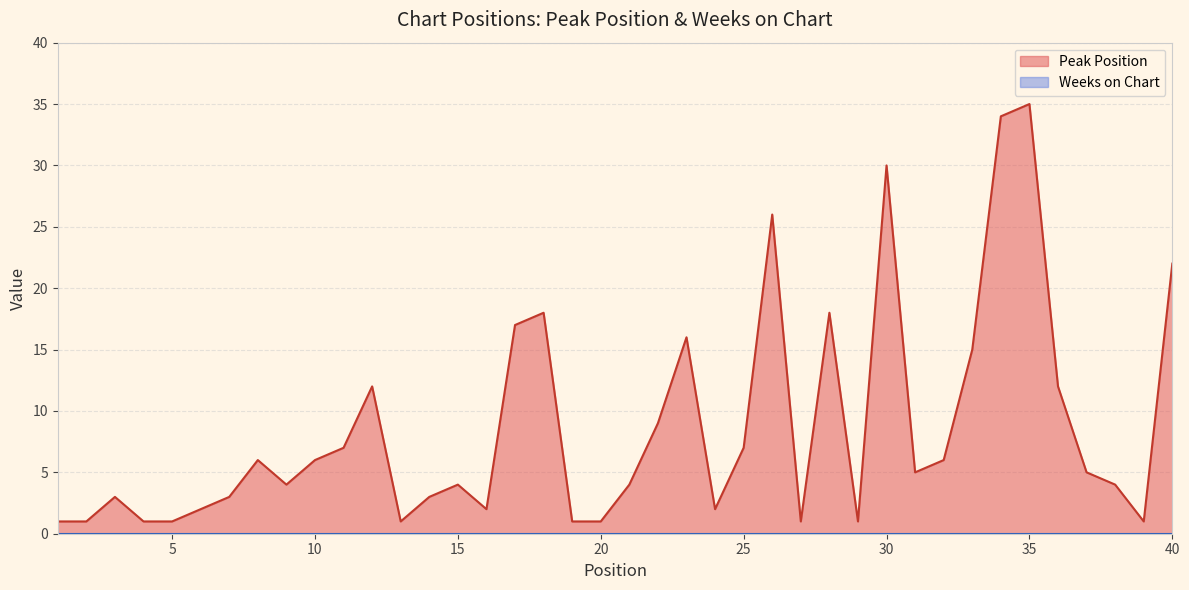

Between 13 and 6, which is larger?

6